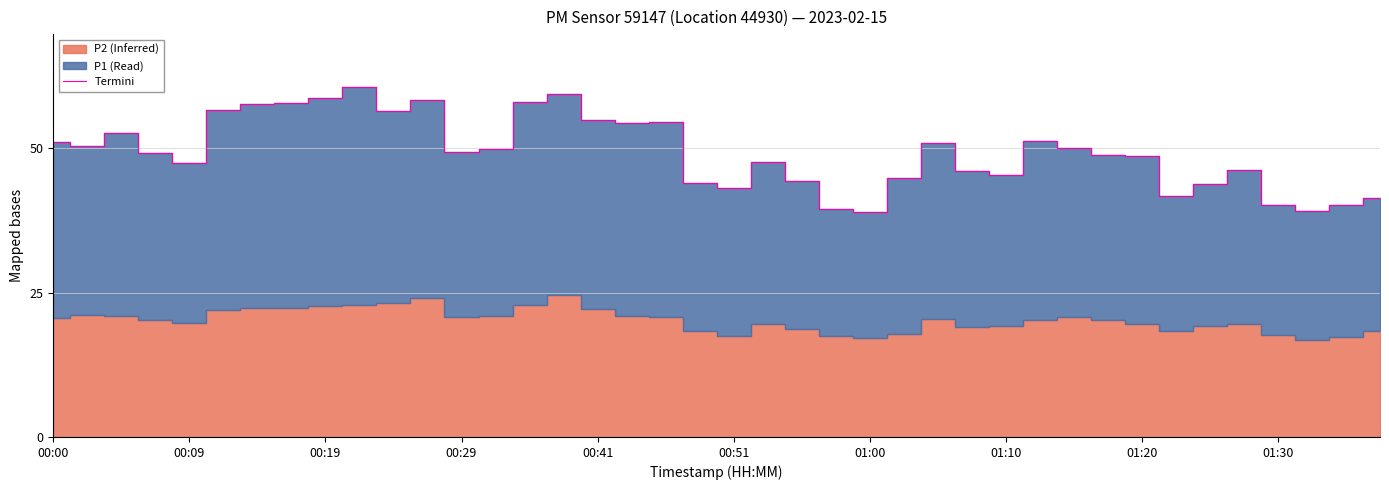

Is it true that Termini equals 63.8 at 00:51?

False